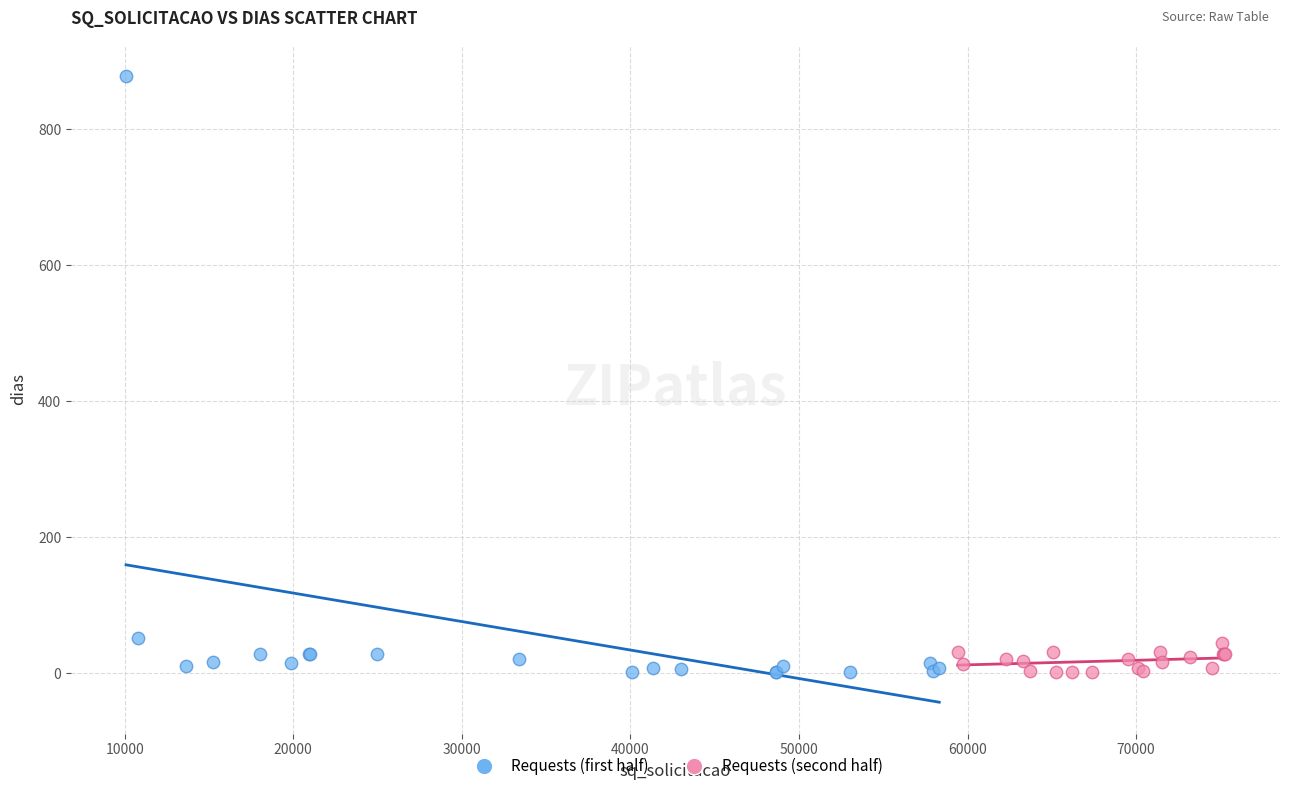

Which series has the widest spread of Y values?

Requests (first half)